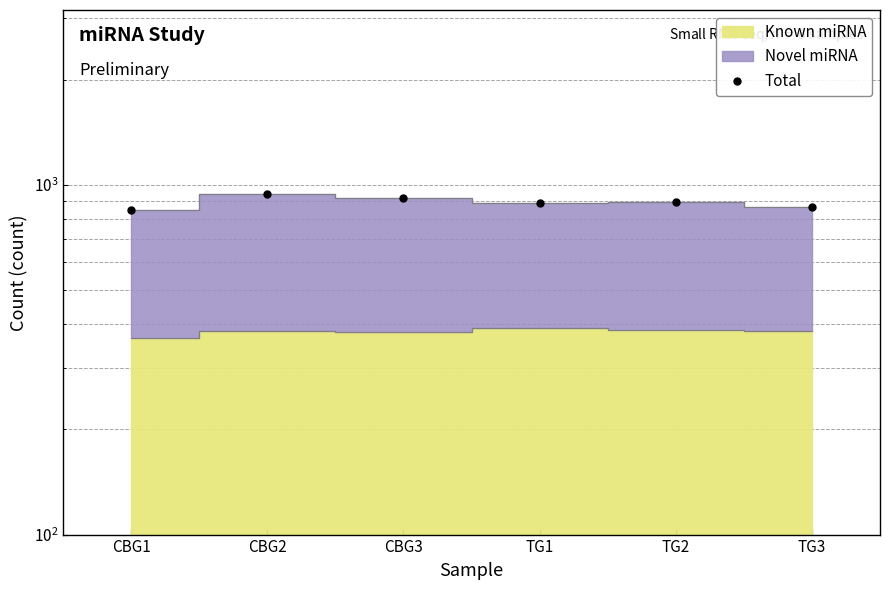

Reading left to right, list all the values displayed in this chart.

CBG1=845	CBG2=944	CBG3=915	TG1=890	TG2=894	TG3=867